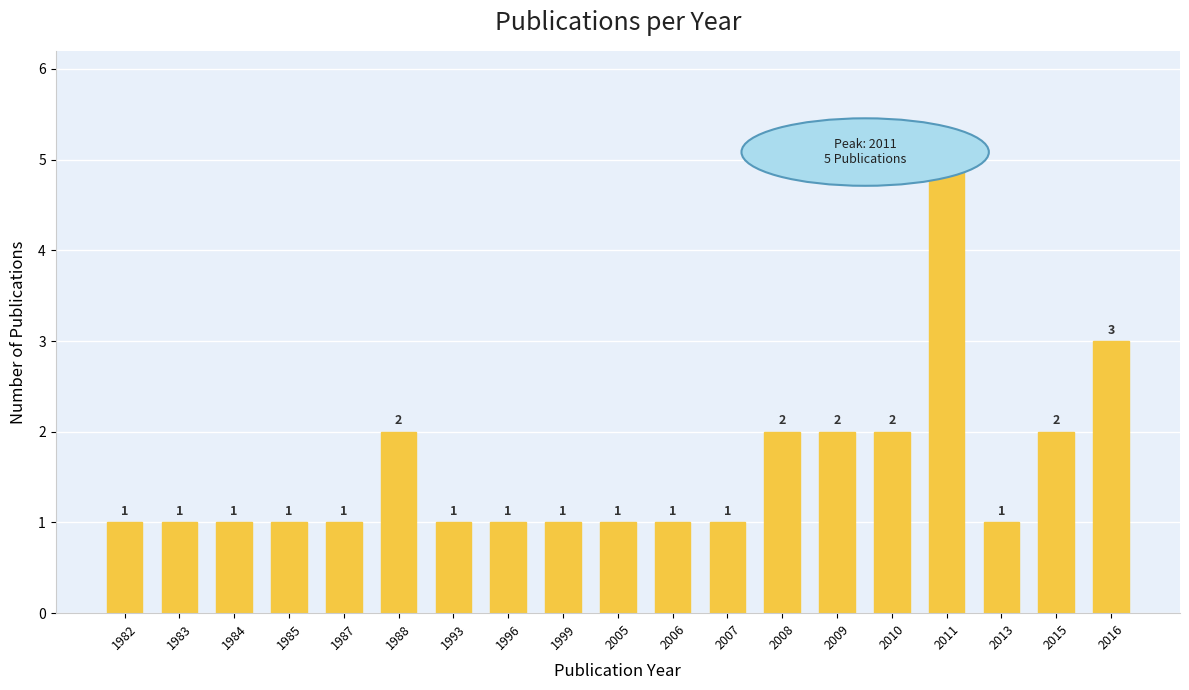

Reading right to left, what are all the values shown in this chart?

2016=3	2015=2	2013=1	2011=5	2010=2	2009=2	2008=2	2007=1	2006=1	2005=1	1999=1	1996=1	1993=1	1988=2	1987=1	1985=1	1984=1	1983=1	1982=1